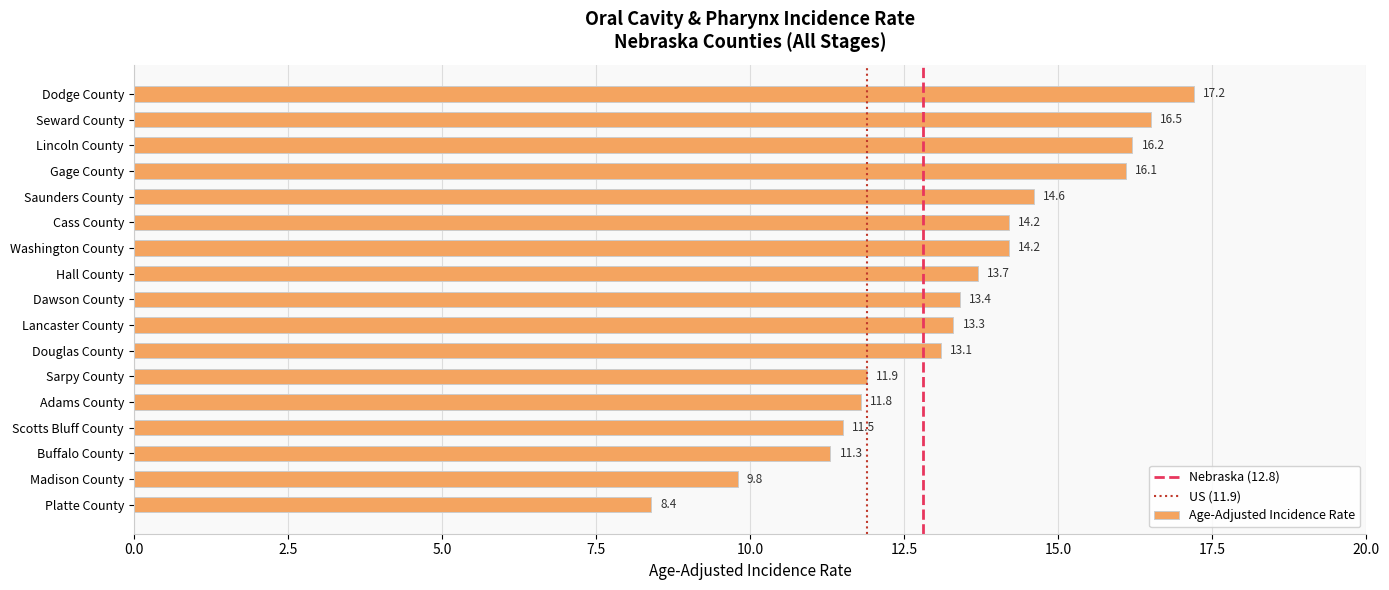

Which category has the highest value across all series?

Dodge County